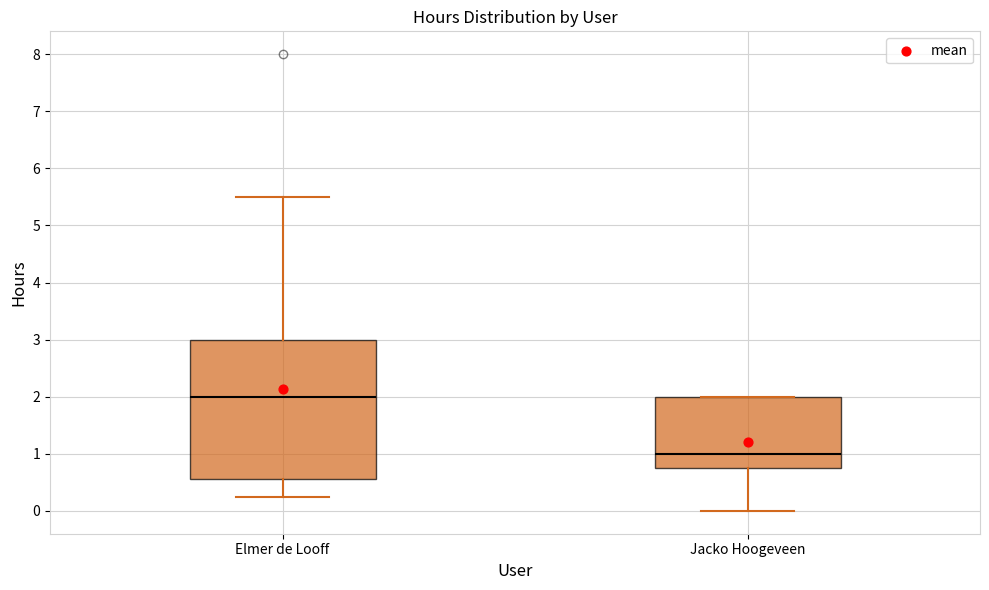

Where does the upper whisker of the box for Elmer de Looff end on the y-axis? The values are not printed on the chart, so give them approximately, as read against the axis.

5.5